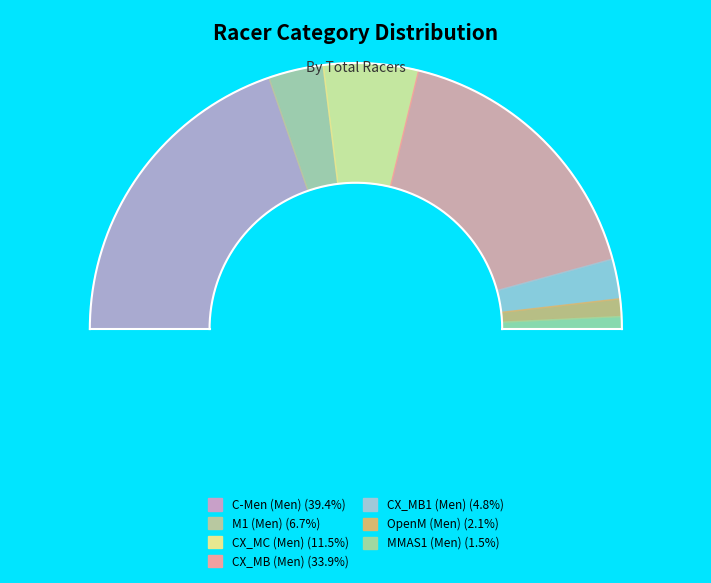

What percentage is the CX_MC (Men) slice, to the nearest percent?

12%